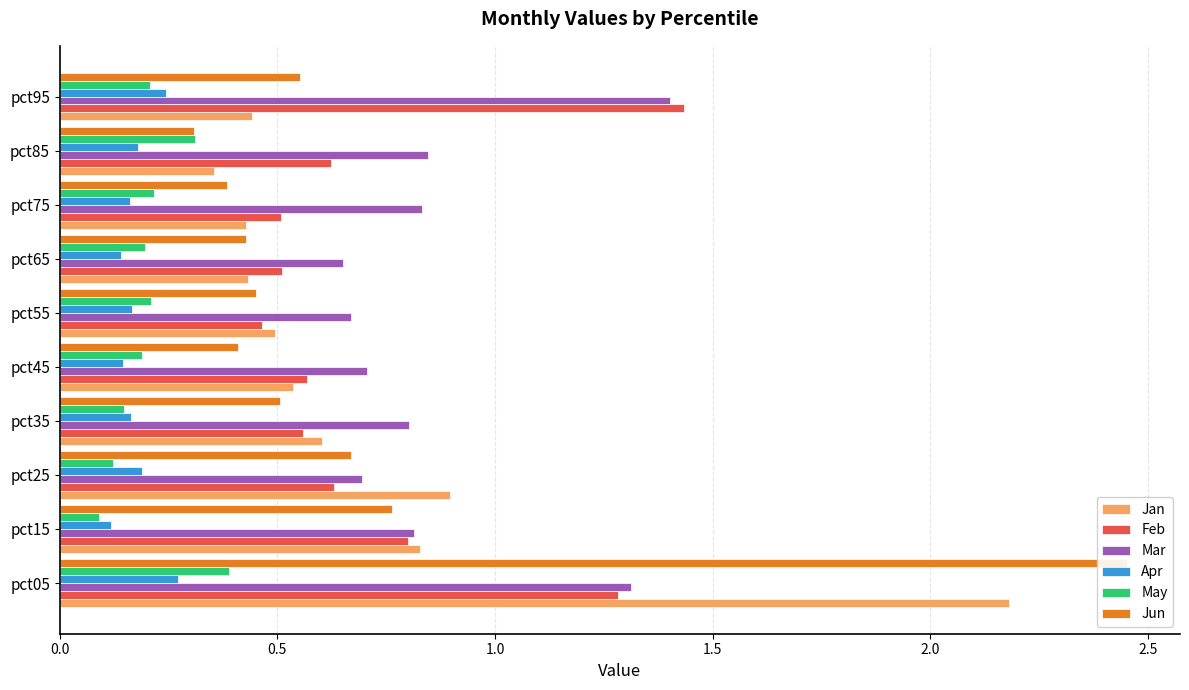

Count the Mar values in the range 0 to 1.

8